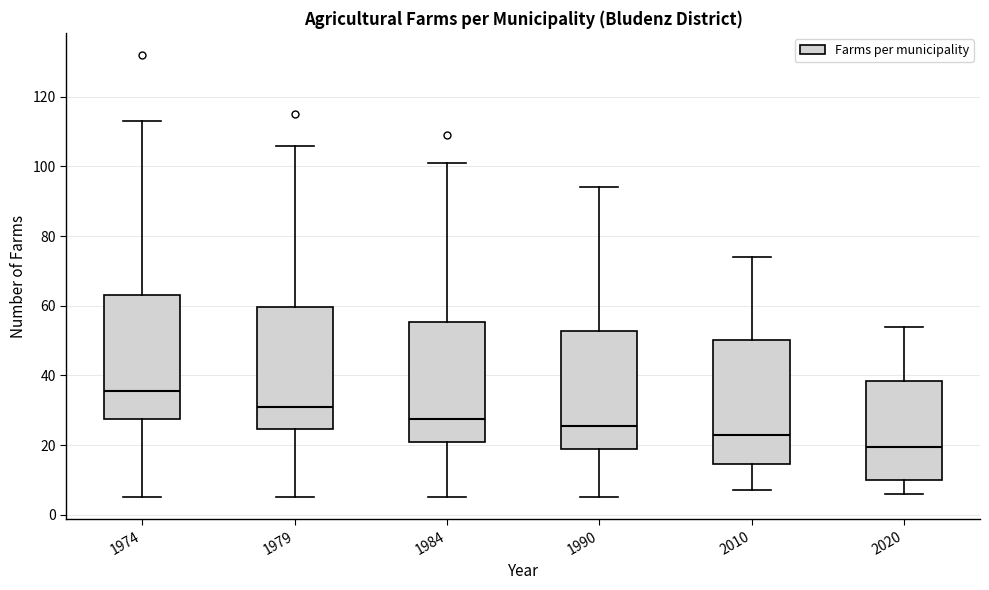

Reading left to right, transcribe this box plot: for each box, give where its median line is, the range the box spans, and where its two whiskers end, as read against the y-axis. The values are not printed on the chart, so give them approximately, as read against the axis.

1974: median 36, box 28 to 64, whiskers 6 to 114
1979: median 32, box 24 to 60, whiskers 6 to 106
1984: median 28, box 22 to 56, whiskers 6 to 102
1990: median 26, box 20 to 52, whiskers 6 to 94
2010: median 24, box 14 to 50, whiskers 8 to 74
2020: median 20, box 10 to 38, whiskers 6 to 54